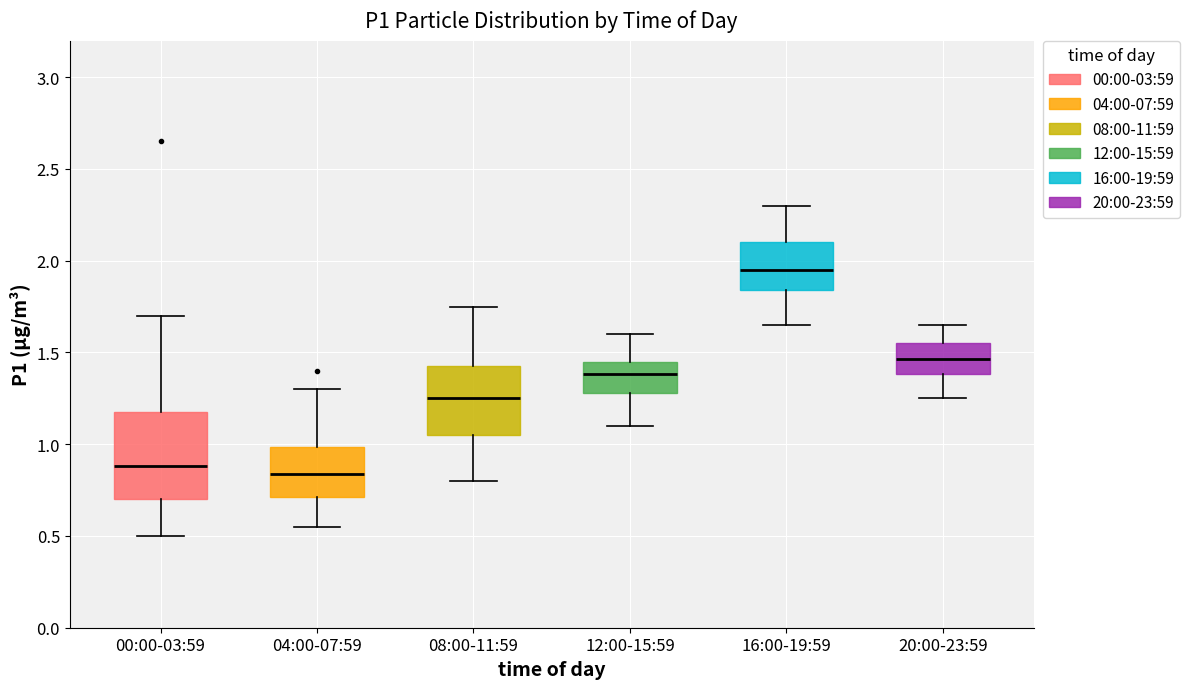

Reading left to right, transcribe this box plot: for each box, give where its median line is, the range the box spans, and where its two whiskers end, as read against the y-axis. The values are not printed on the chart, so give them approximately, as read against the axis.

00:00-03:59: median 0.90, box 0.70 to 1.20, whiskers 0.50 to 1.70
04:00-07:59: median 0.85, box 0.70 to 1.00, whiskers 0.55 to 1.30
08:00-11:59: median 1.25, box 1.05 to 1.45, whiskers 0.80 to 1.75
12:00-15:59: median 1.40, box 1.30 to 1.45, whiskers 1.10 to 1.60
16:00-19:59: median 1.95, box 1.85 to 2.10, whiskers 1.65 to 2.30
20:00-23:59: median 1.45, box 1.40 to 1.55, whiskers 1.25 to 1.65